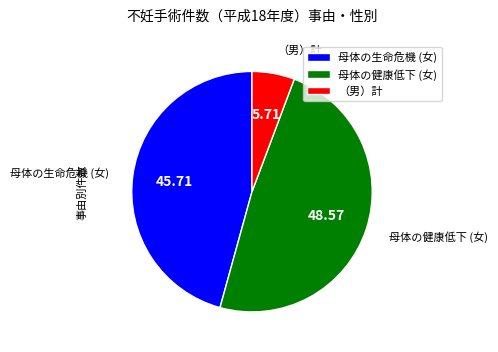

Is 母体の健康低下 (女) the majority of the pie?

No